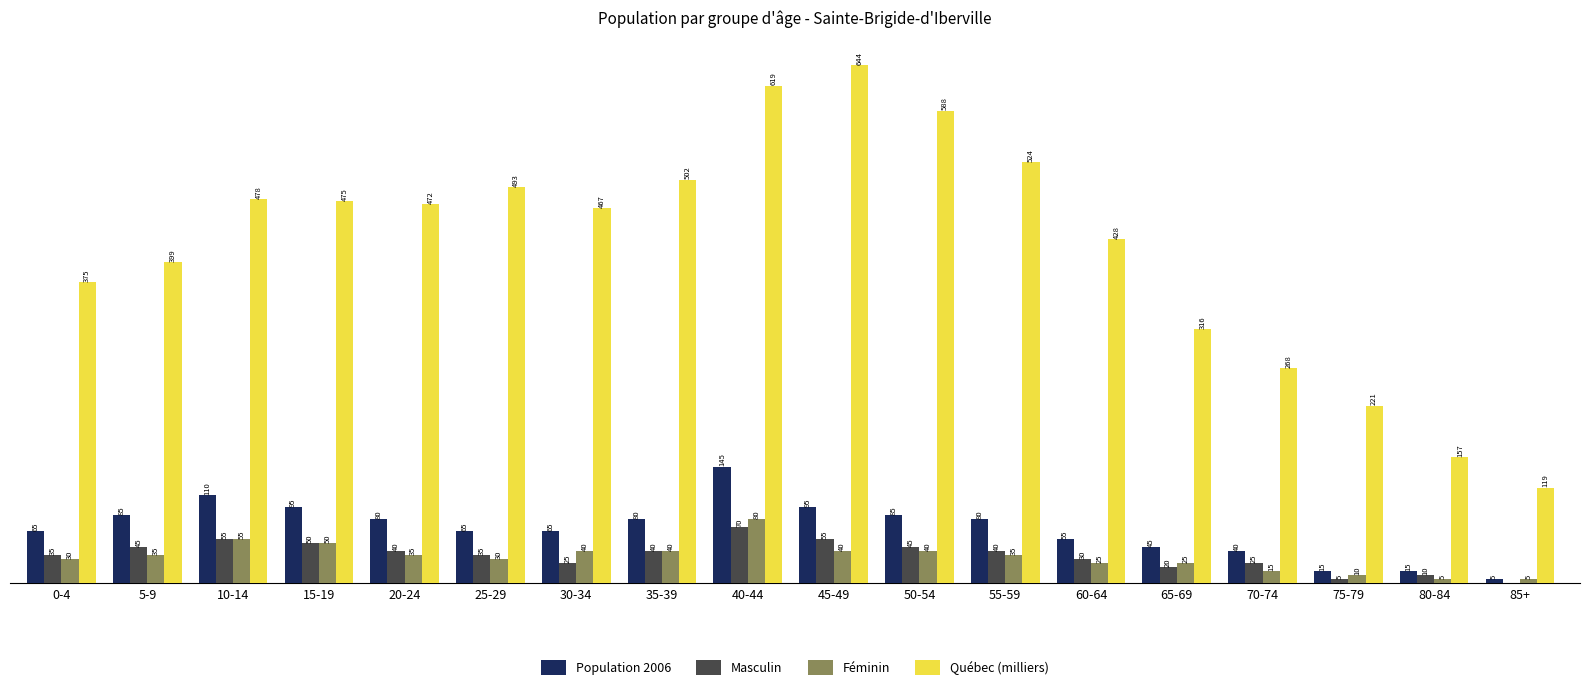

Are the bars grouped side by side (vs. stacked)?

Yes